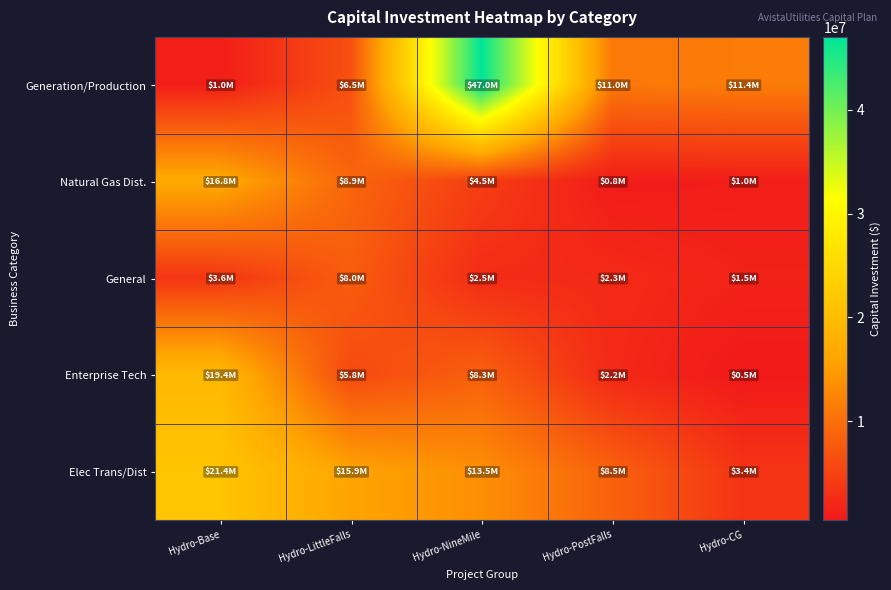

What is the greatest value displayed?

47043875